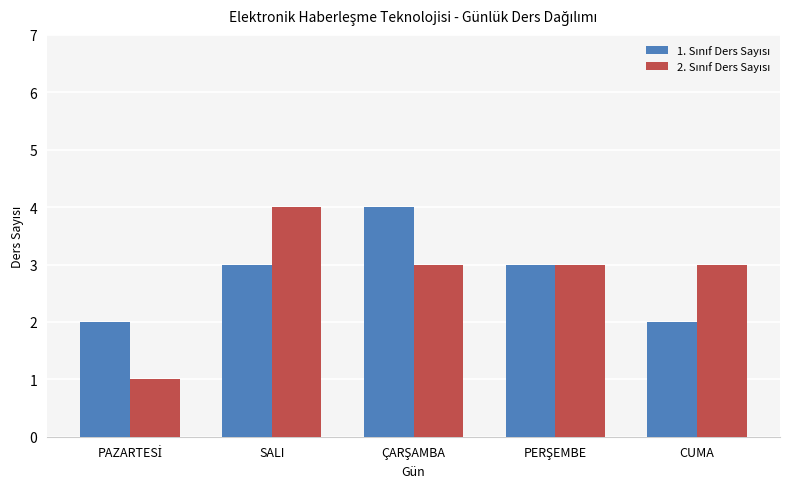

What is the maximum value shown in the chart?

4